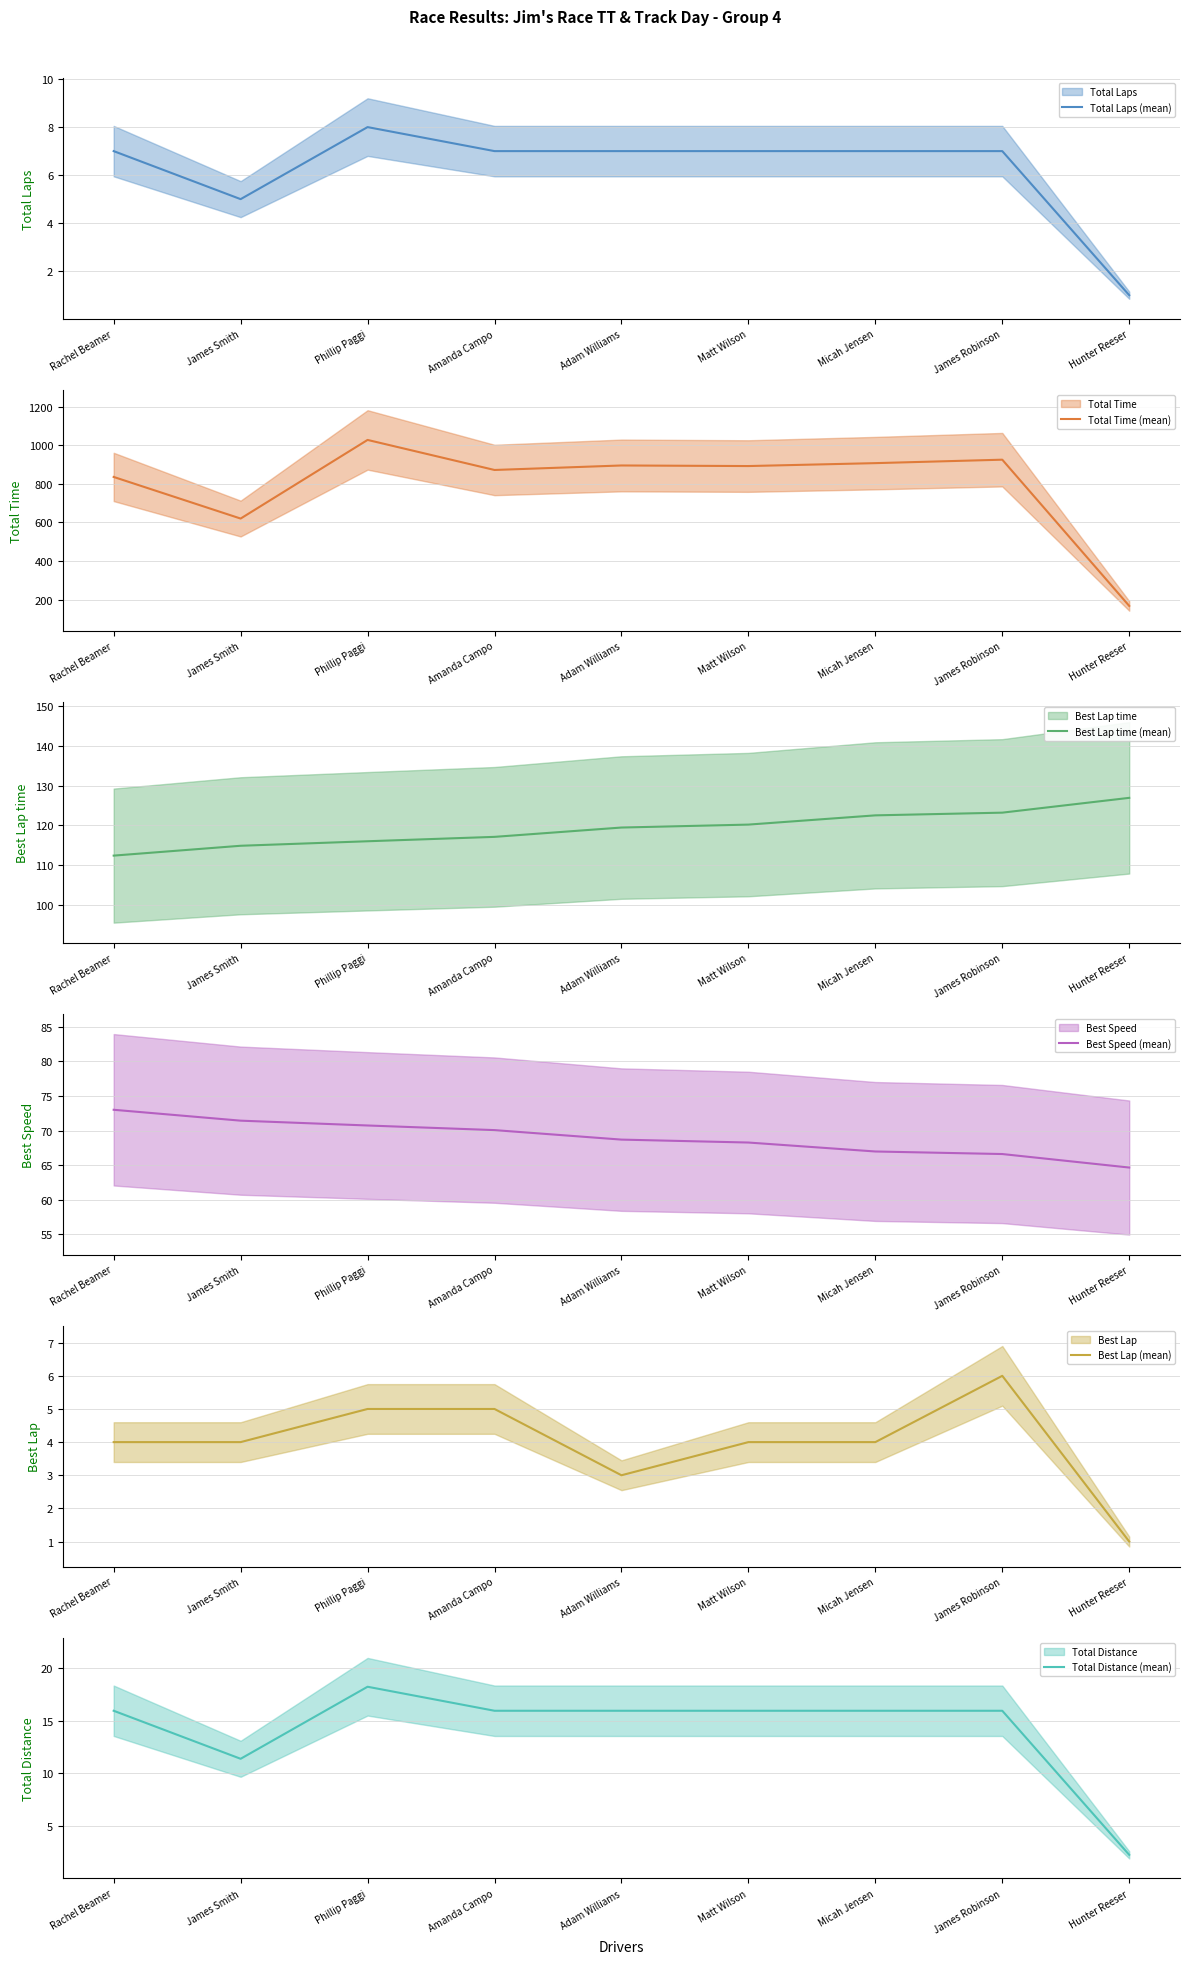

At which category is the sum across all series the highest?

Phillip Paggi